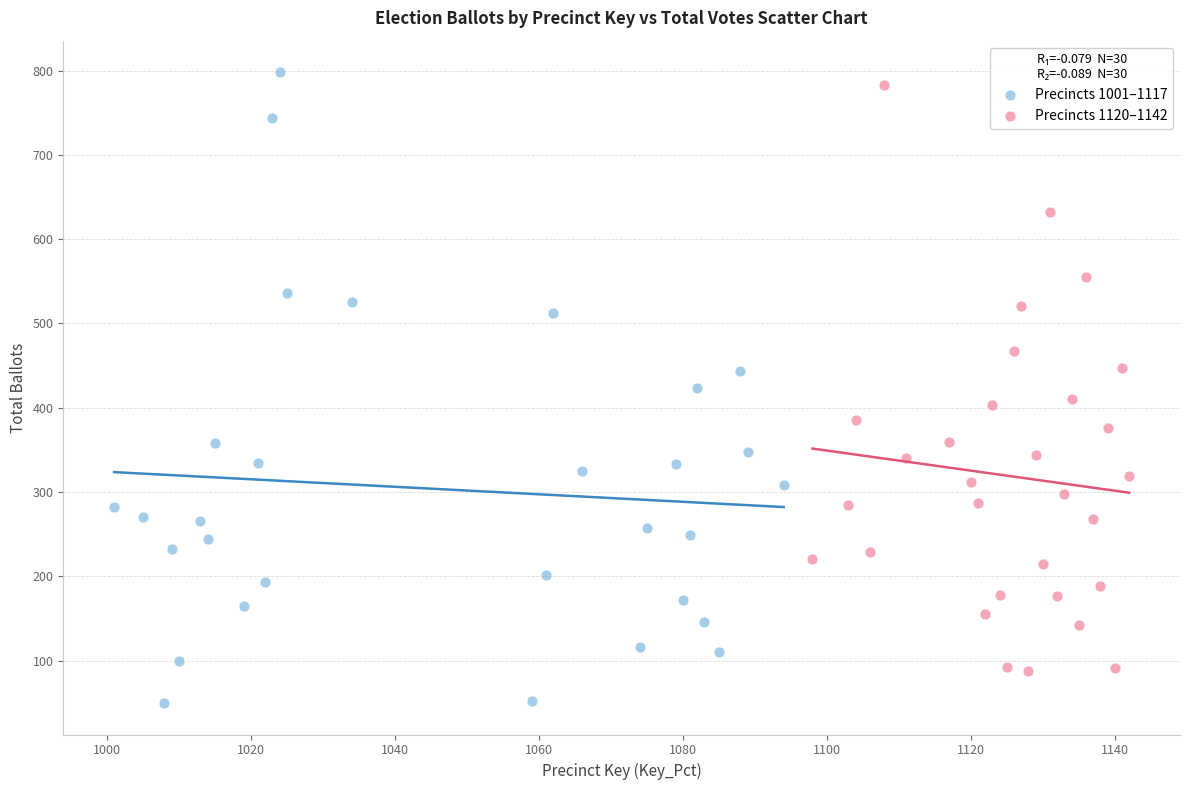

Which series contains the lowest Y value?

Precincts 1001–1117